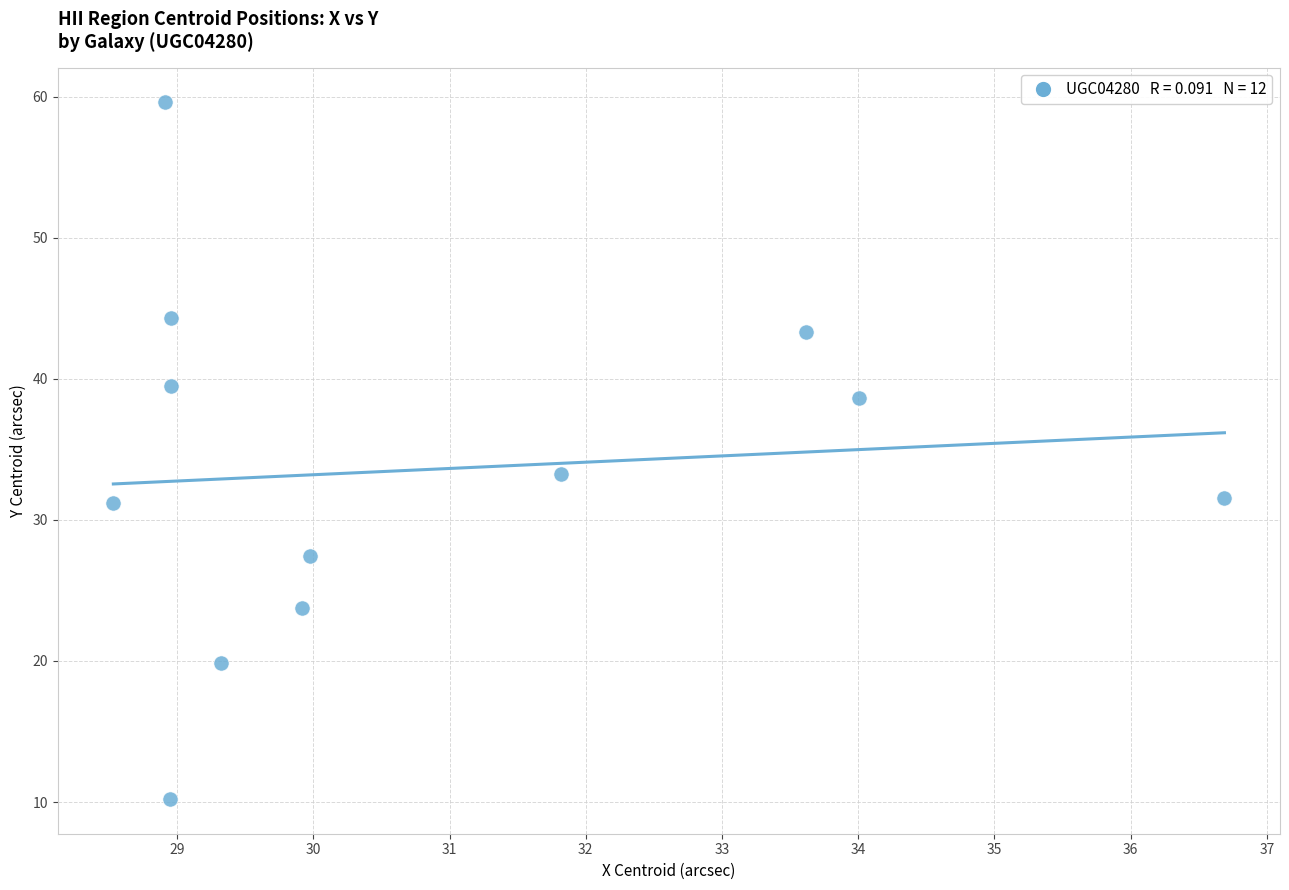

What is the range of X values (max minus min)?

8.2